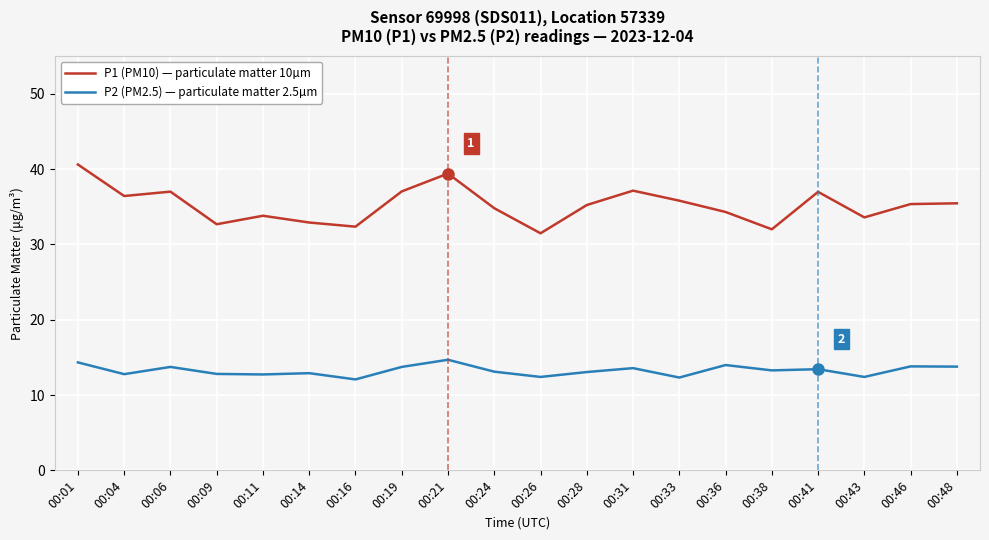

What is the minimum value shown in the chart?

12.1